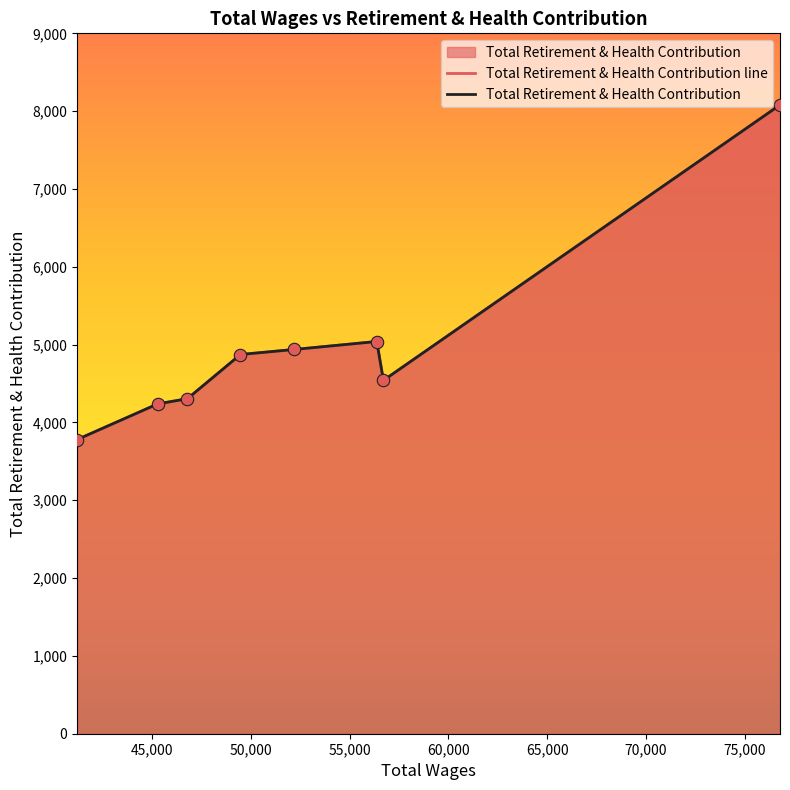

What are all the series names shown in the legend?

Total Retirement & Health Contribution line, Total Retirement & Health Contribution